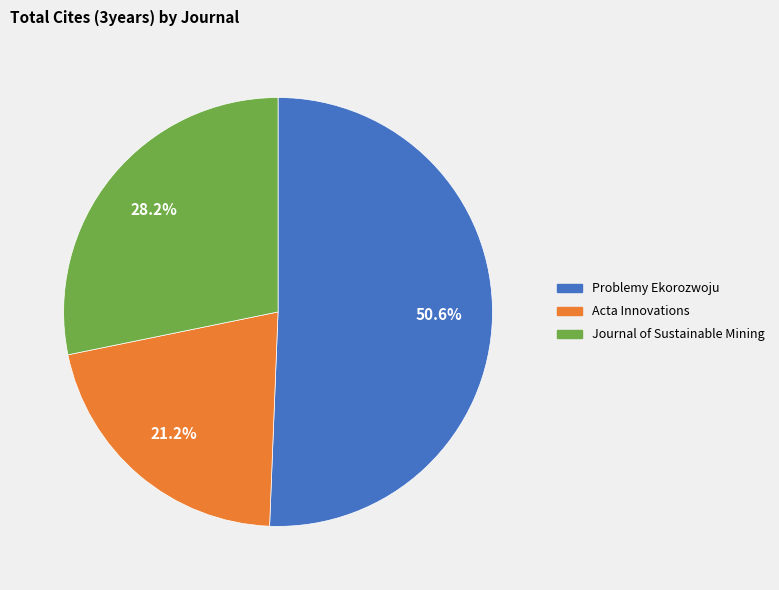

What percentage do Journal of Sustainable Mining and Problemy Ekorozwoju together represent?

78.8%